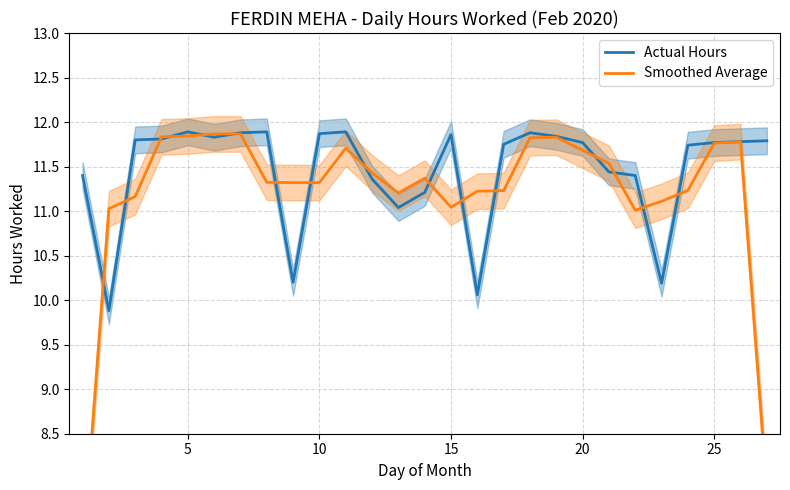

The Actual Hours series shows 11.8 at 25. True or false?

True